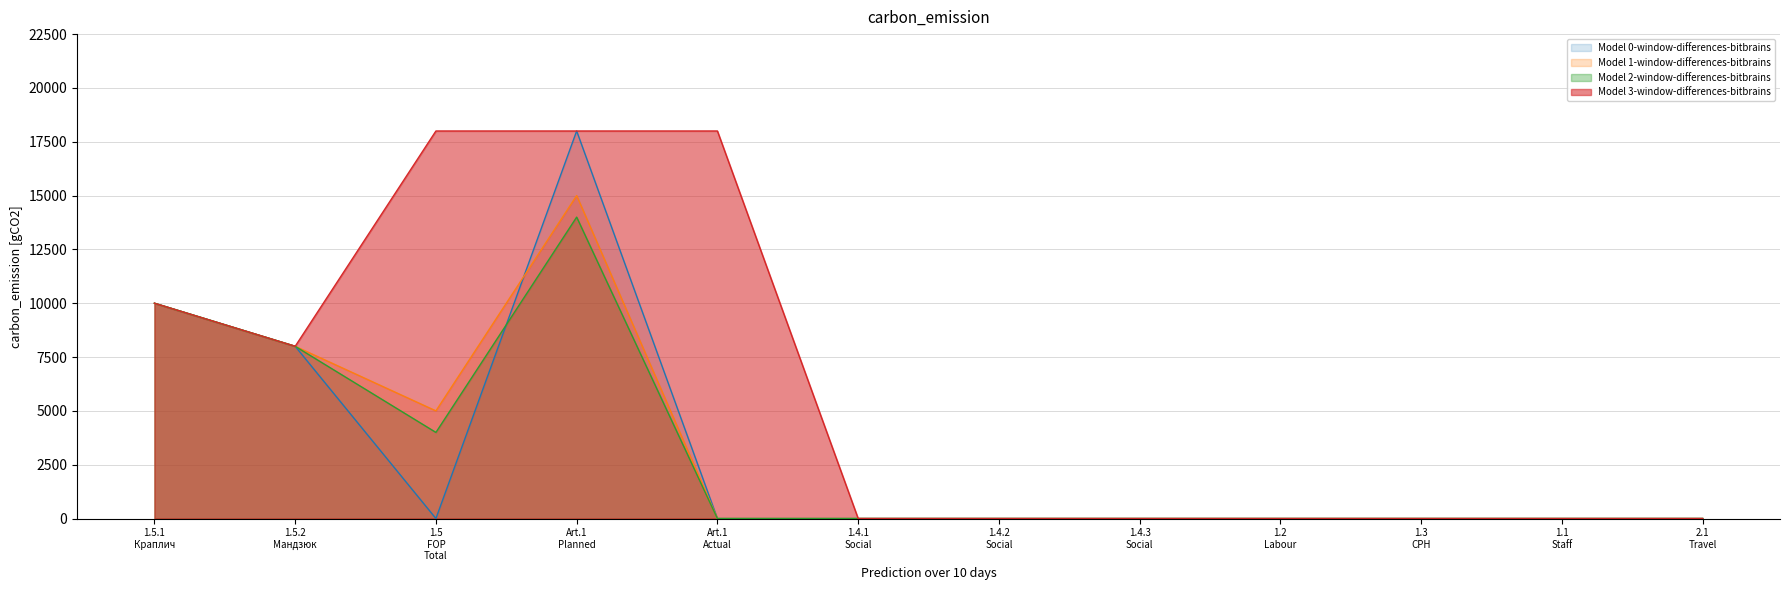

The value of Model 1-window-differences-bitbrains at 2.1.2 is 3722. True or false?

False